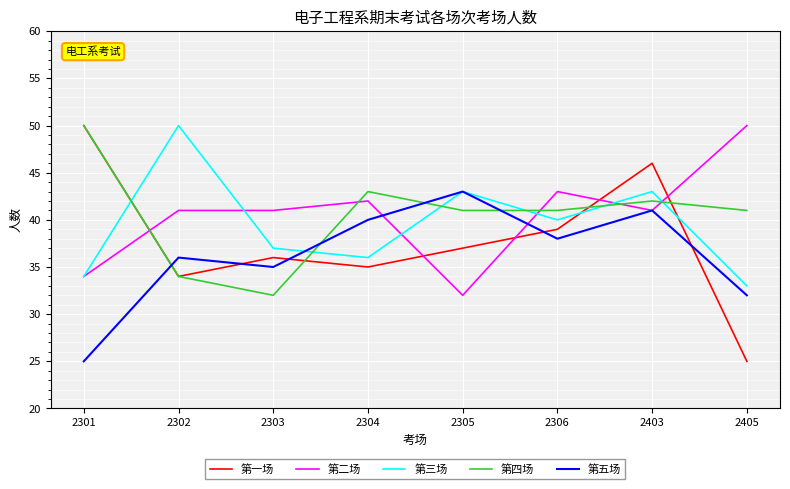

Between which two adjacent categories do 第四场 and 第二场 first intersect?

2301 and 2302